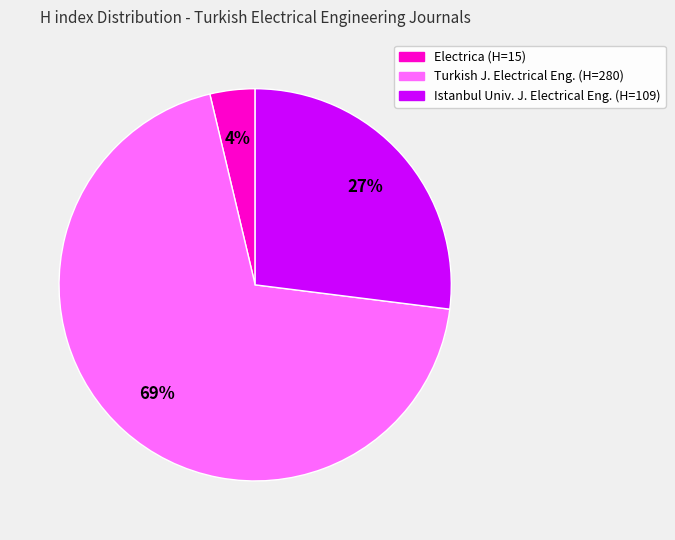

To the nearest percent, what is the average slice percentage?

33%